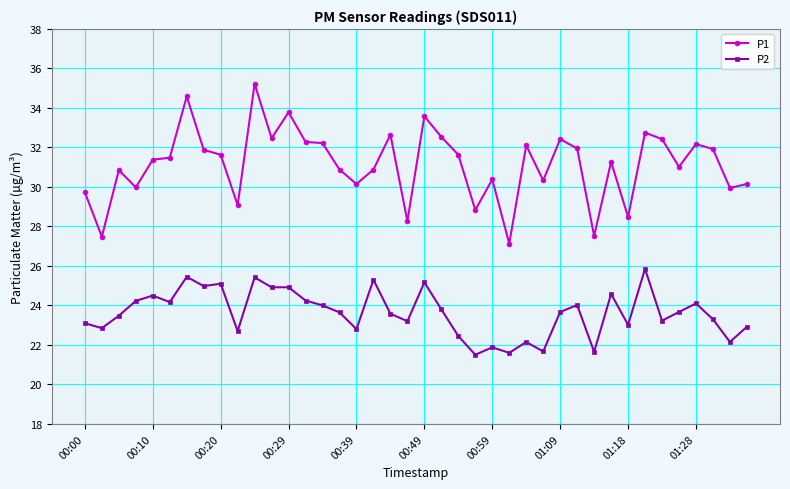

True or false: P2 and P1 cross at least once.

False